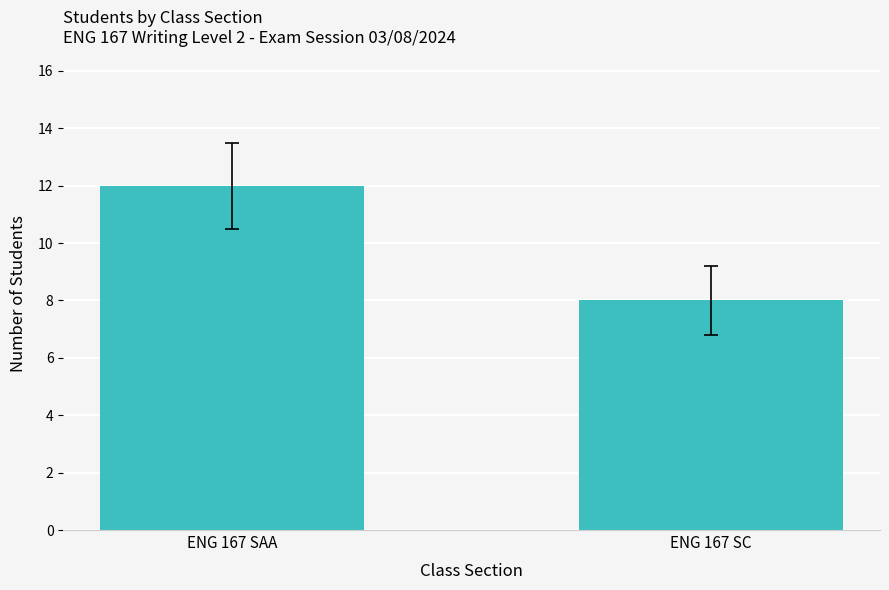

Read the value at ENG 167 SAA.

12